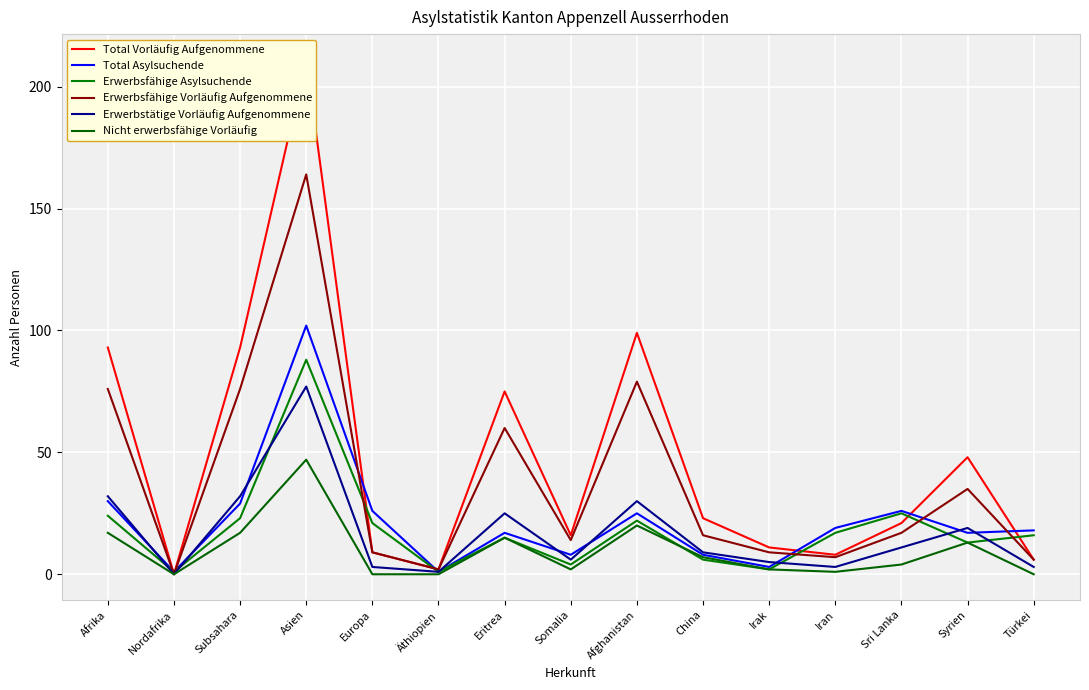

At which label does Erwerbsfähige Asylsuchende reach its peak?

Asien